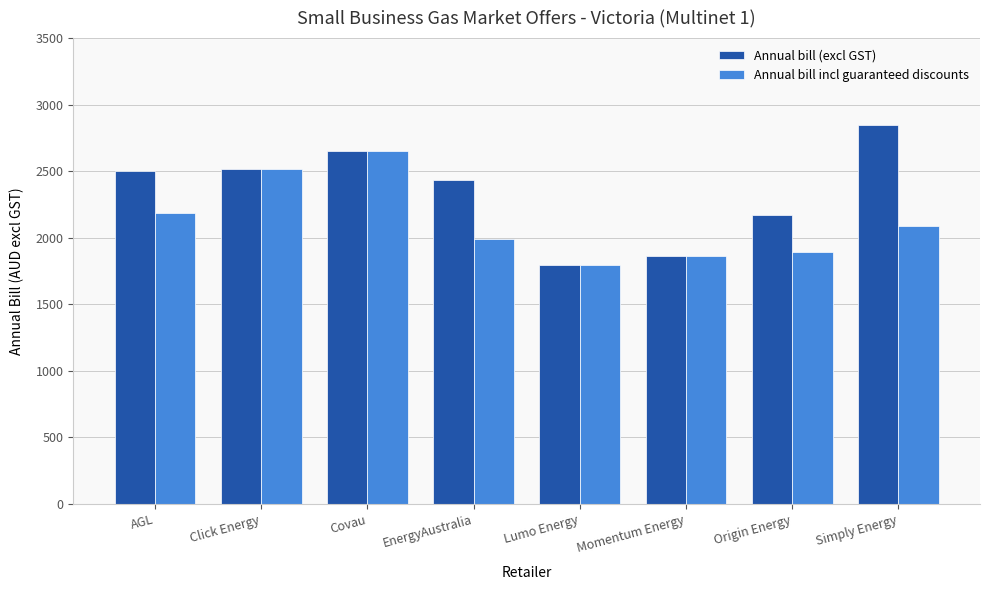

List the series in order of their peak value, lowest first.

Annual bill incl guaranteed discounts, Annual bill (excl GST)